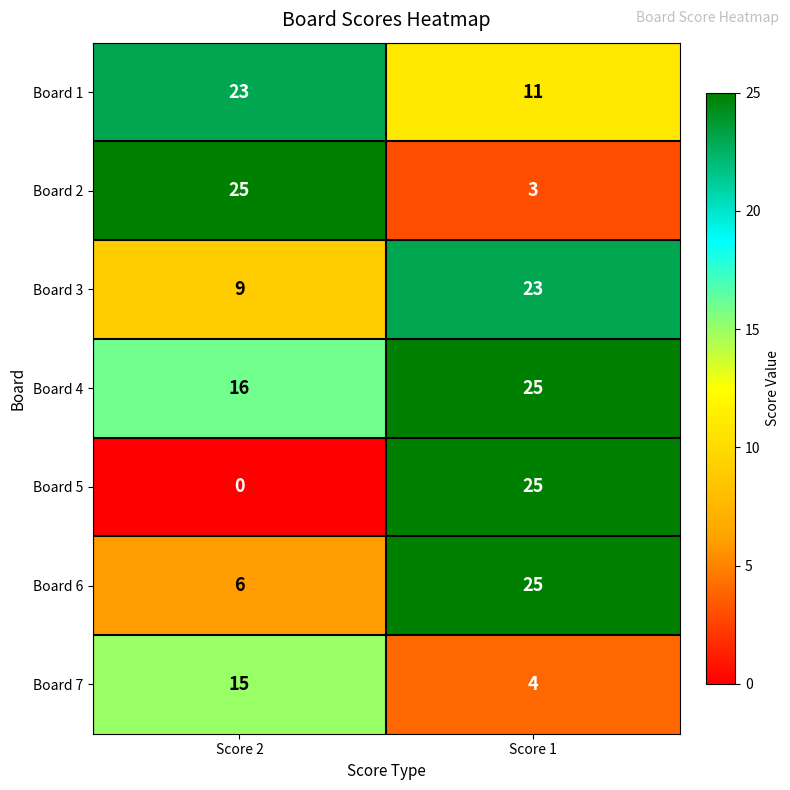

Which series has the largest range (max minus min)?

Board 5